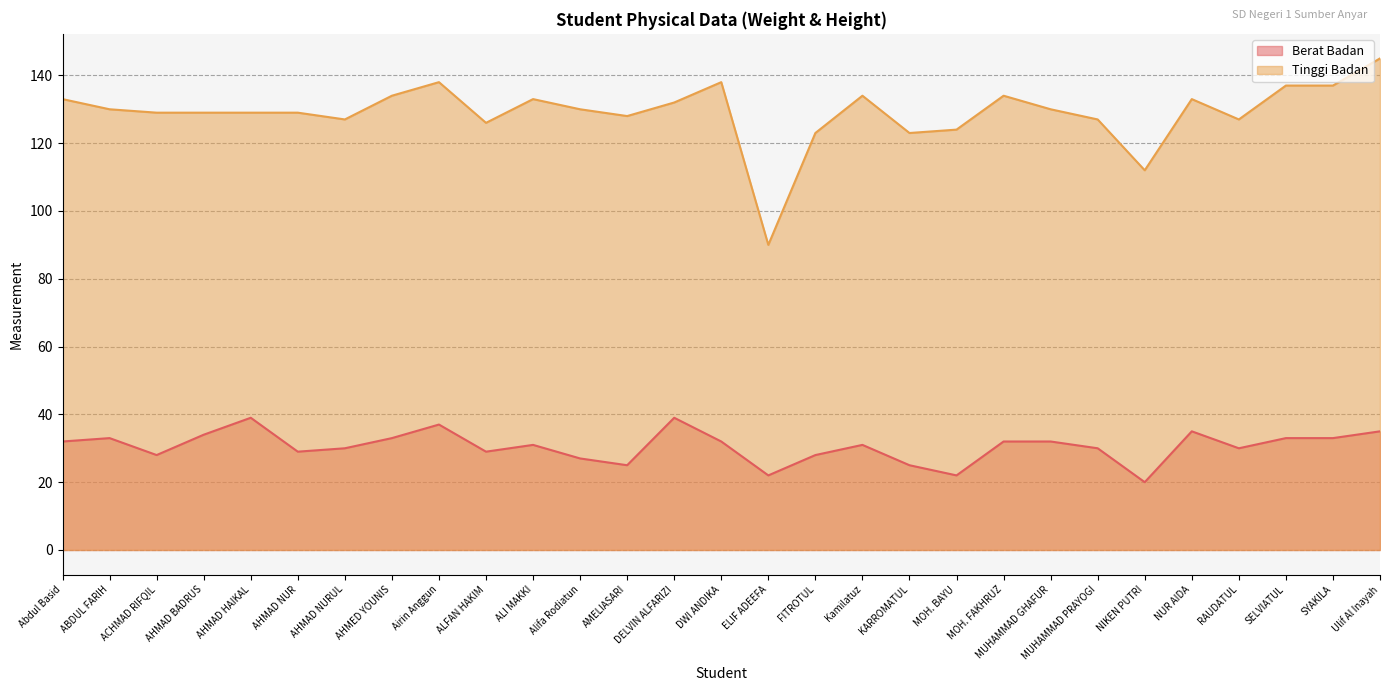

At which category does the chart reach its peak across all series?

Ulif Al Inayah